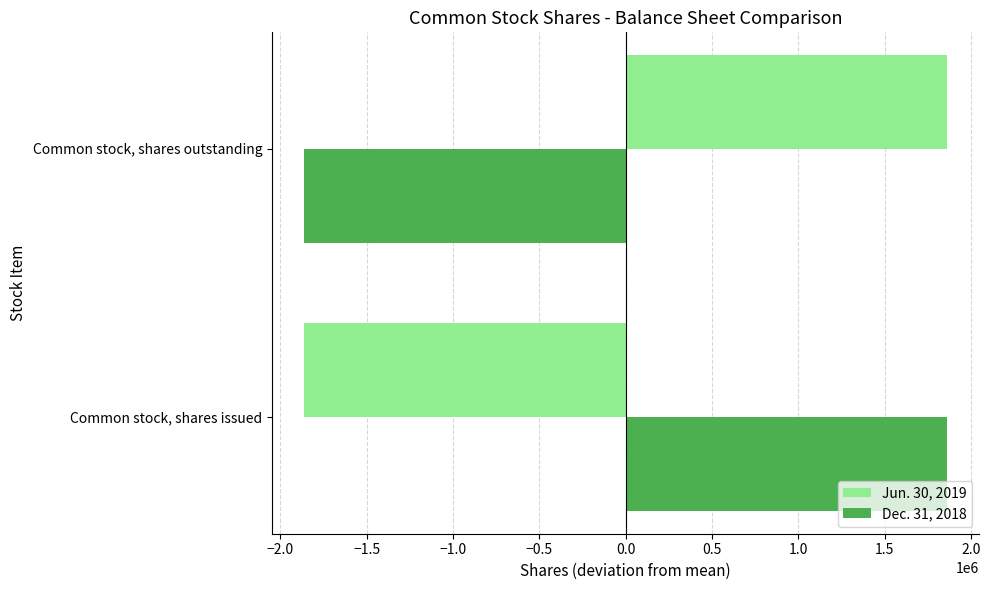

What is the minimum value shown in the chart?

-1862000